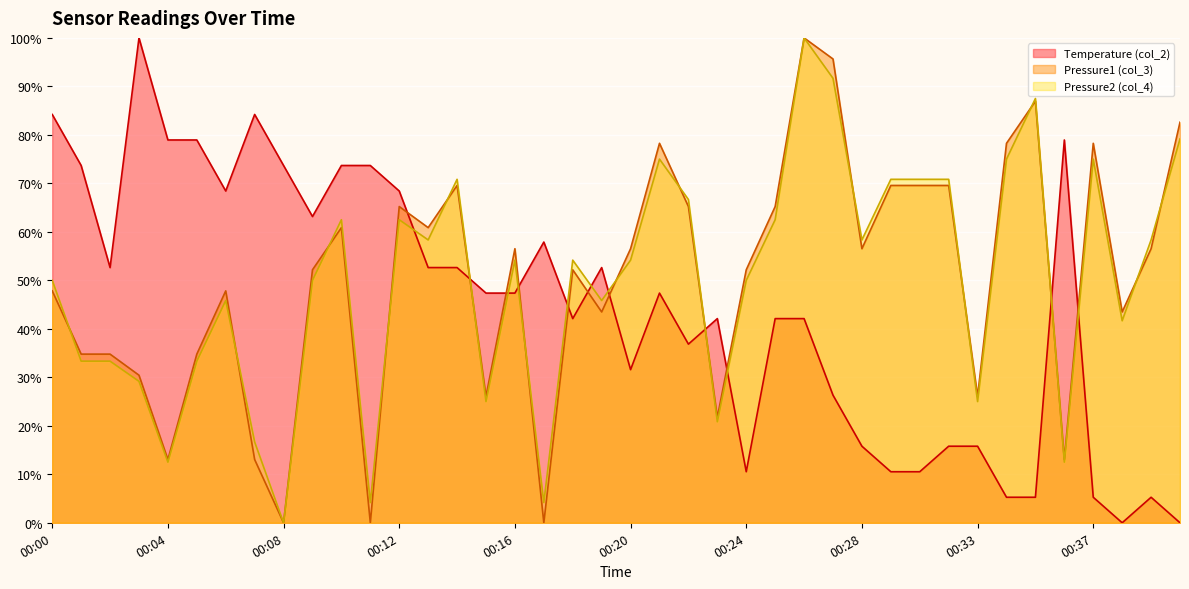

What is the value of the Temperature (col_2) point at the 7th from the left?

68.4